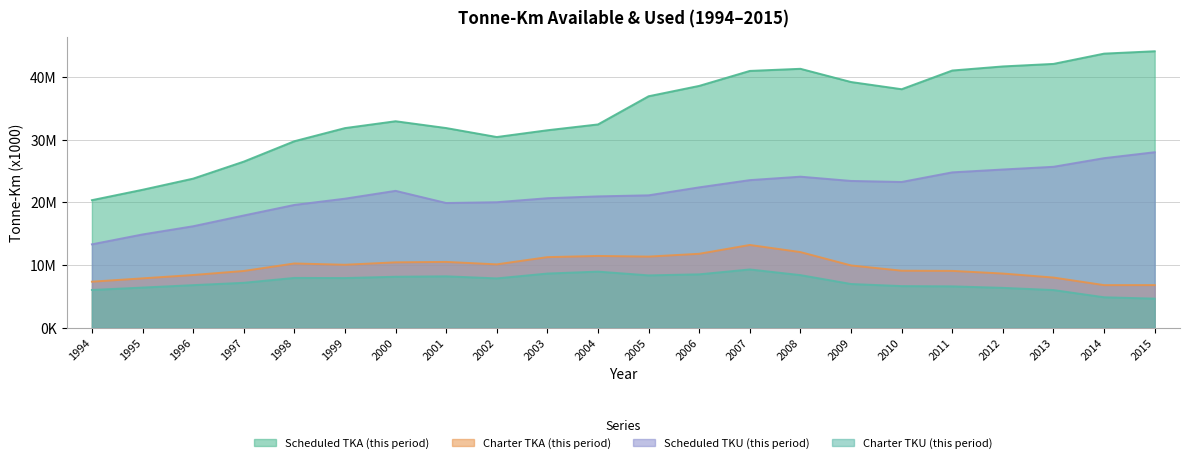

What are all the series names shown in the legend?

Scheduled TKA (this period), Charter TKA (this period), Scheduled TKU (this period), Charter TKU (this period)